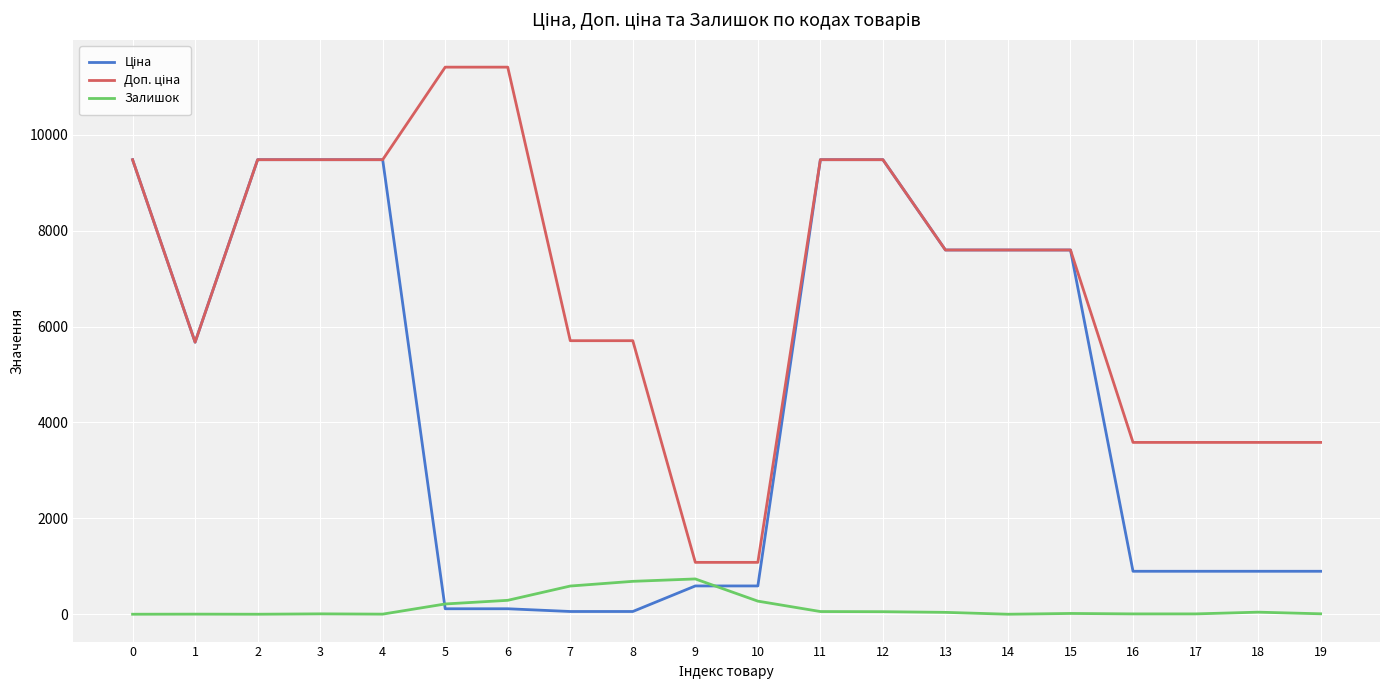

What is the greatest value displayed?

11410.0